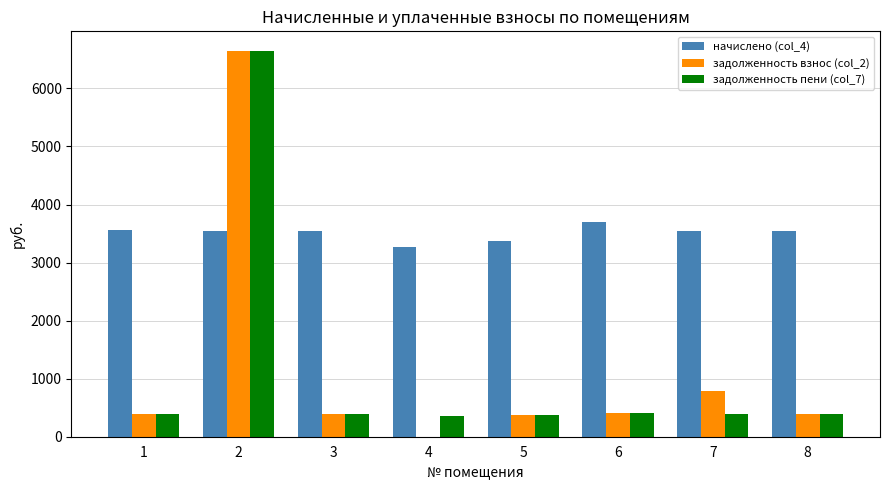

How many data points in задолженность пени (col_7) are above 392?

6